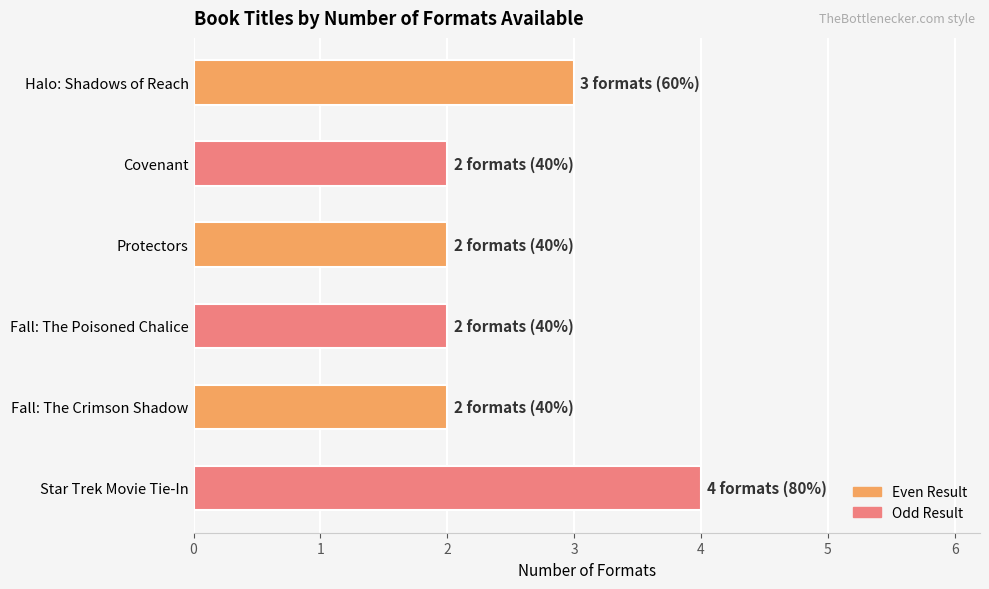

True or false: the data shows 2 at Fall: The Poisoned Chalice.

True